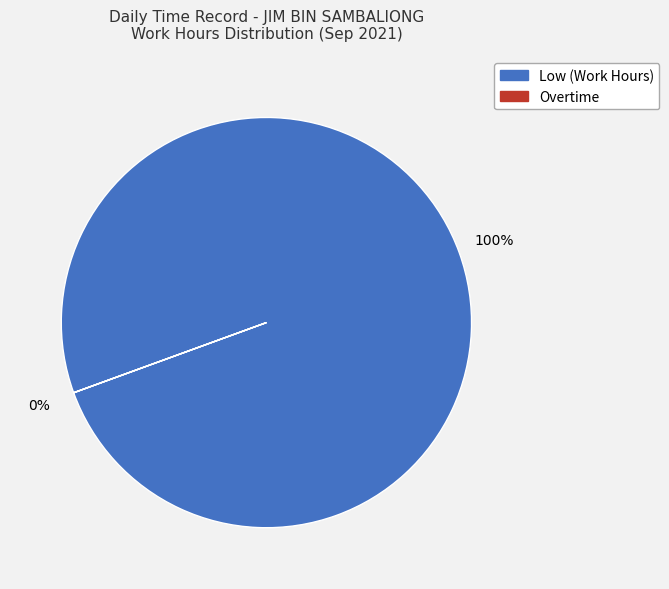

Between 10 and 17, which series saw the biggest shift?

Low (Work Hours)